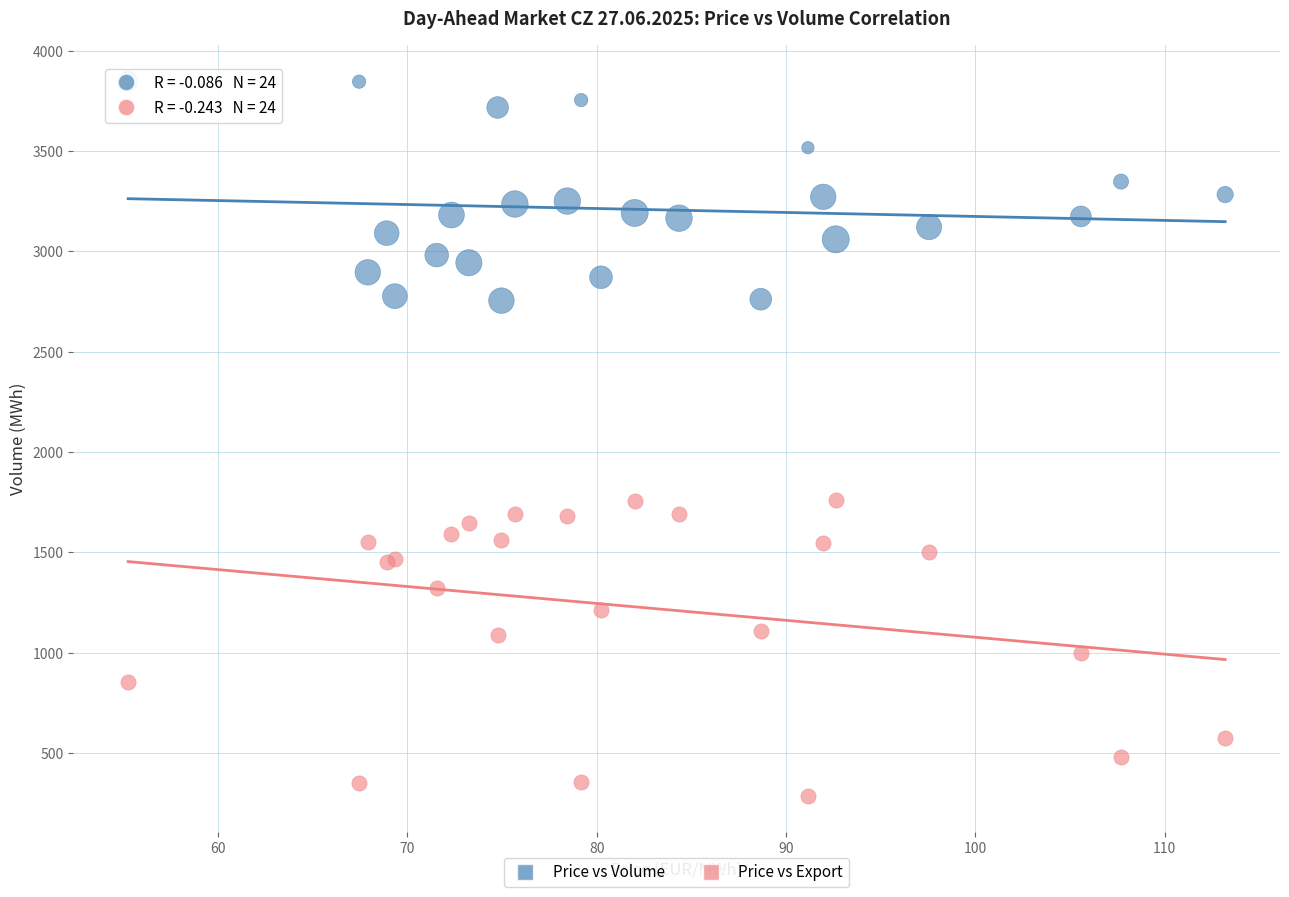

What are all the series names shown in the legend?

Price vs Volume, Price vs Export